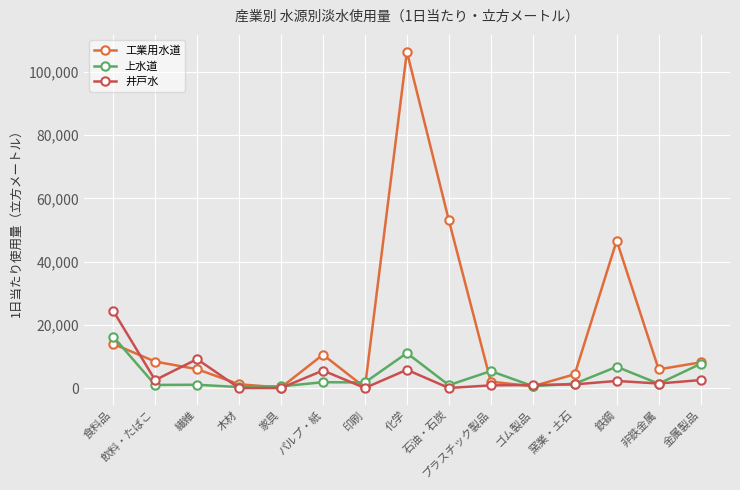

At which category is the sum across all series the highest?

化学